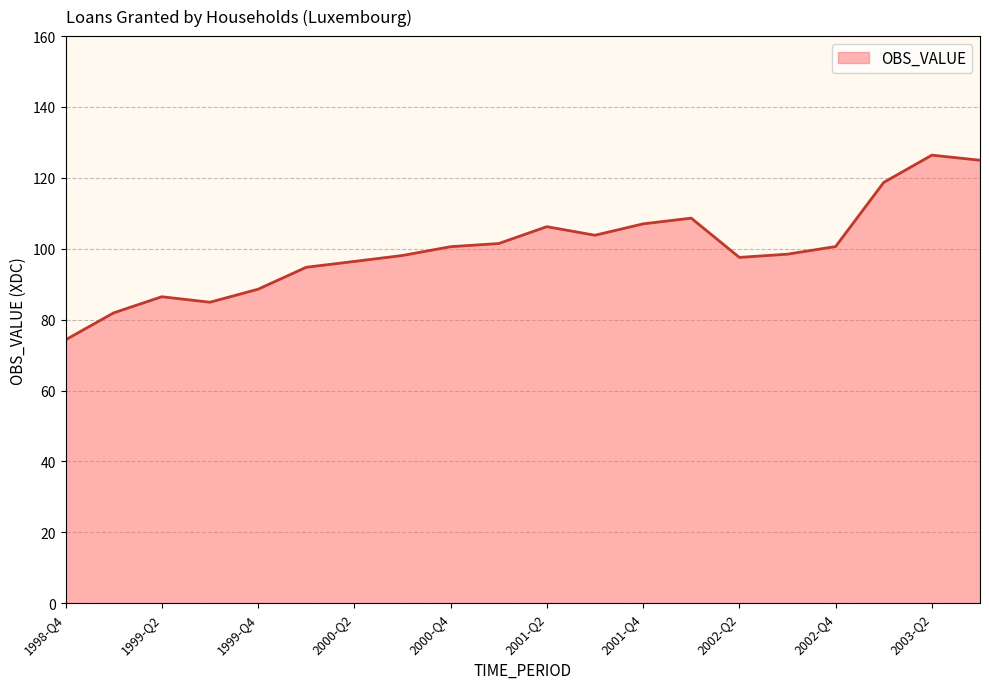

What is the difference between the maximum and minimum values?

52.1